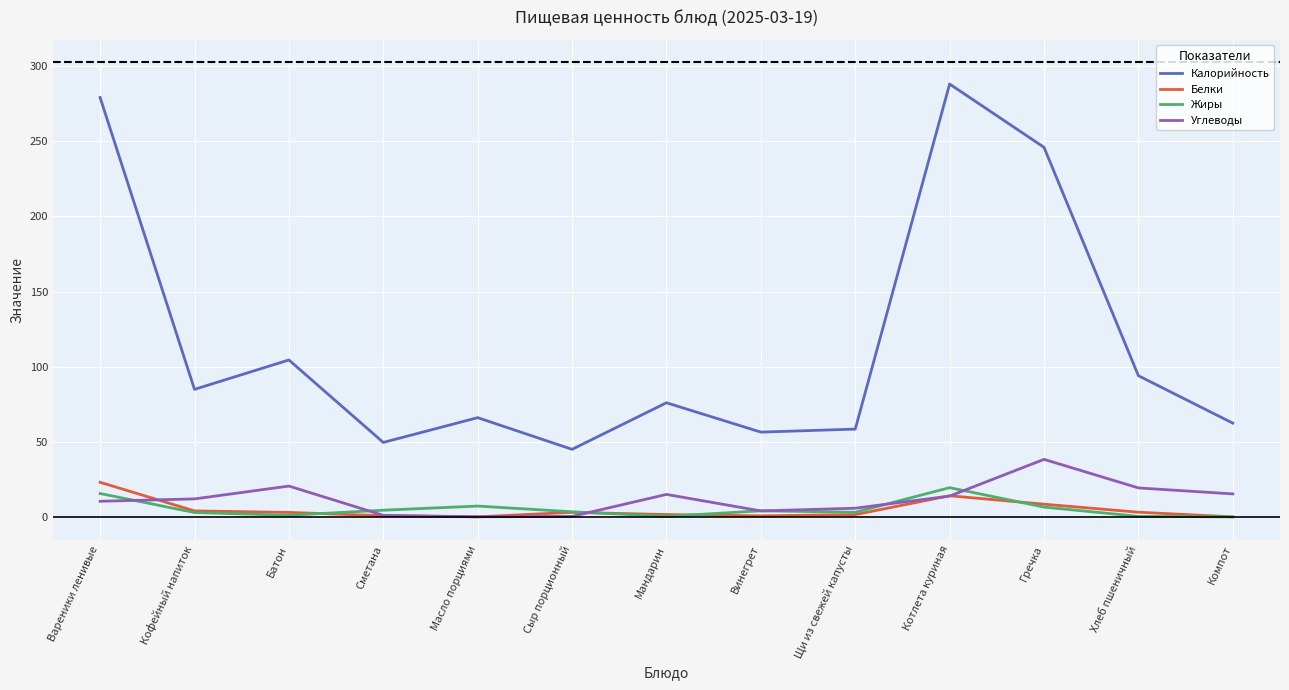

Which series has the largest range (max minus min)?

Калорийность